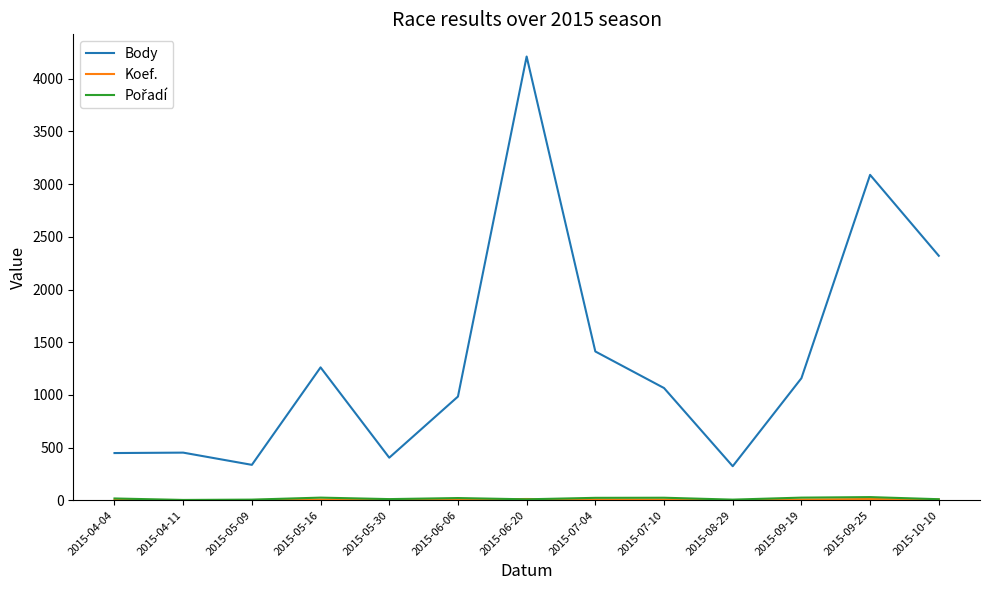

Which series has the widest spread of values?

Body